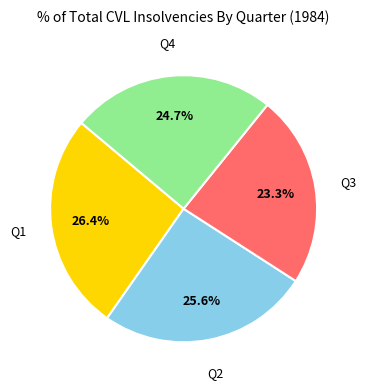

Which category has the smallest portion of the pie?

Q3